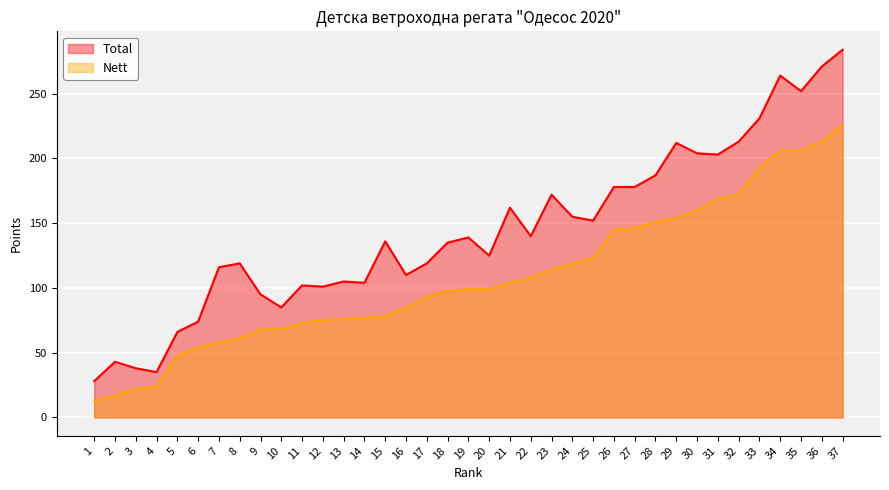

Does the chart display data point markers on the line(s)?

No